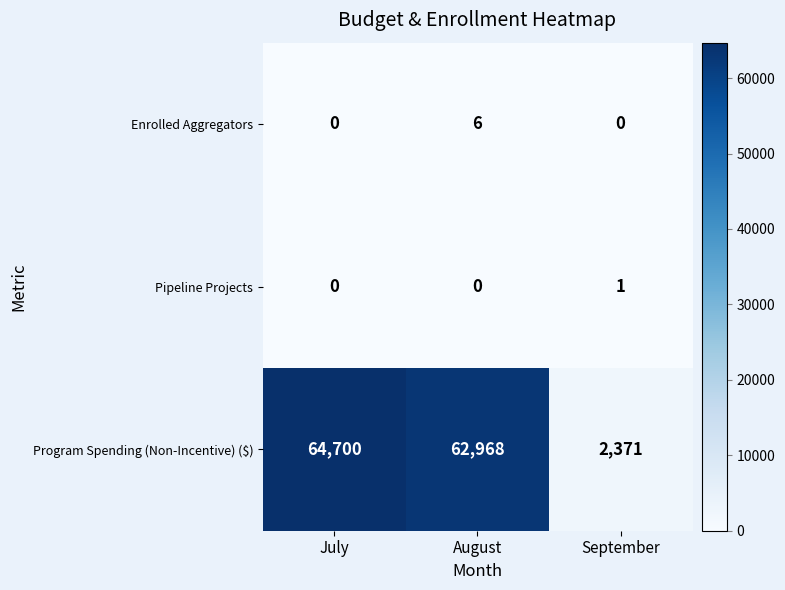

Reading left to right, list all the values displayed in this chart.

Enrolled Aggregators: July=0	August=6	September=0
Pipeline Projects: July=0	August=0	September=1
Program Spending (Non-Incentive) ($): July=64700	August=62968	September=2371